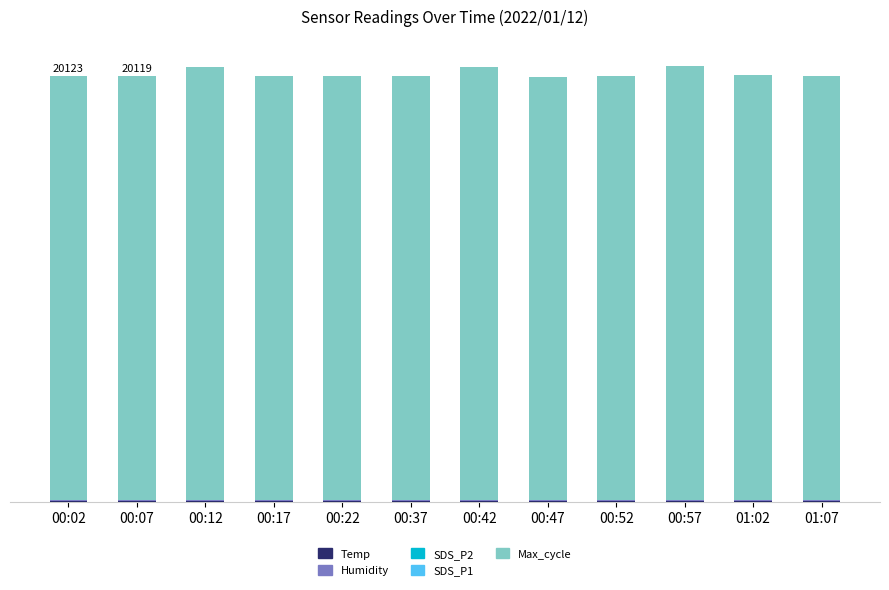

Are the bars horizontal?

No